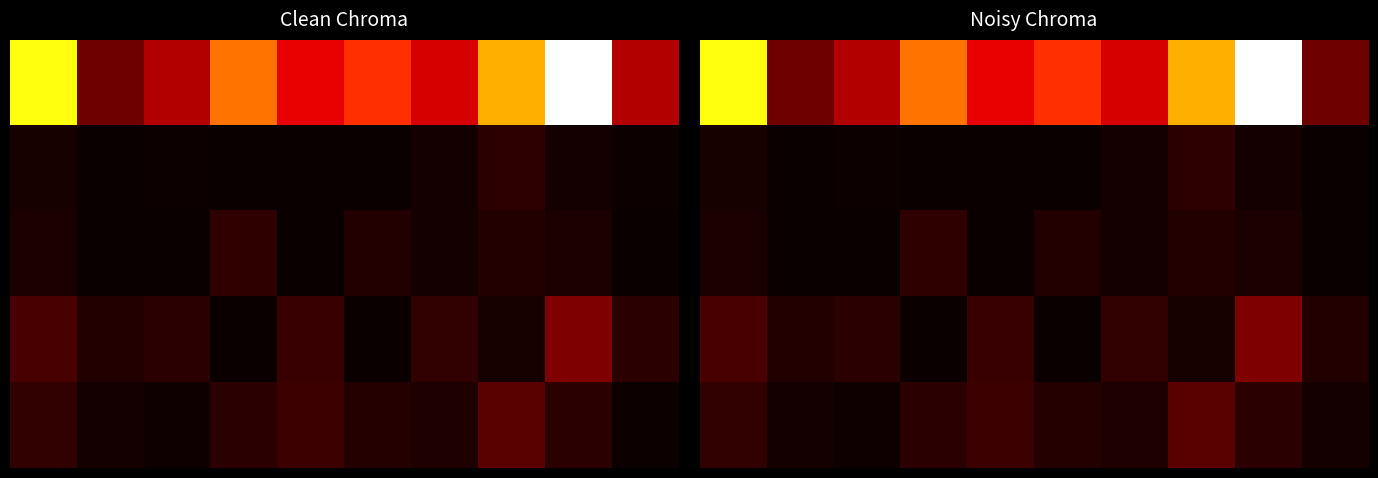

What is the greatest value displayed?

1.0